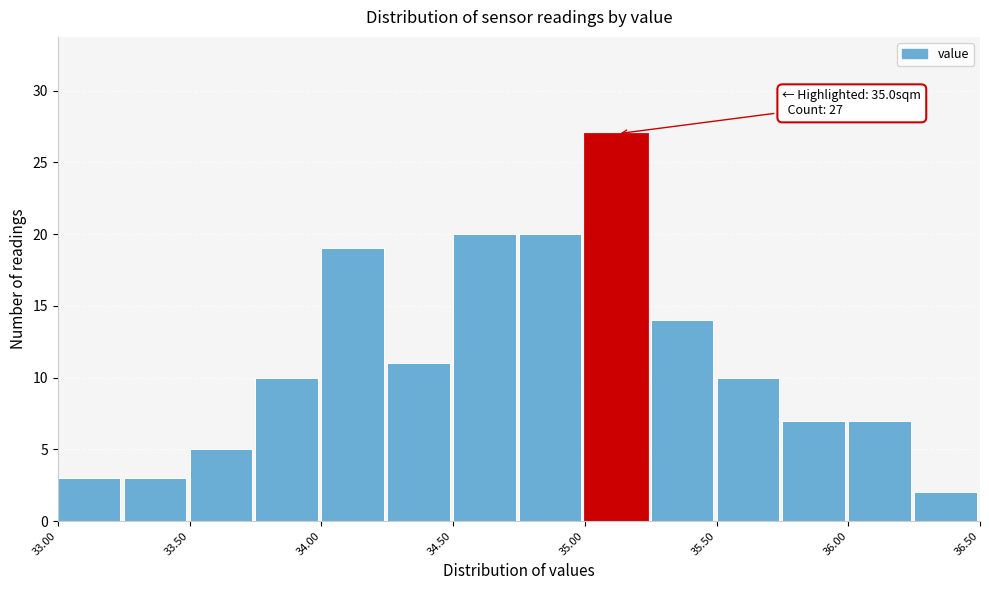

Which range on the x-axis has the tallest bar?

35.00 to 35.25